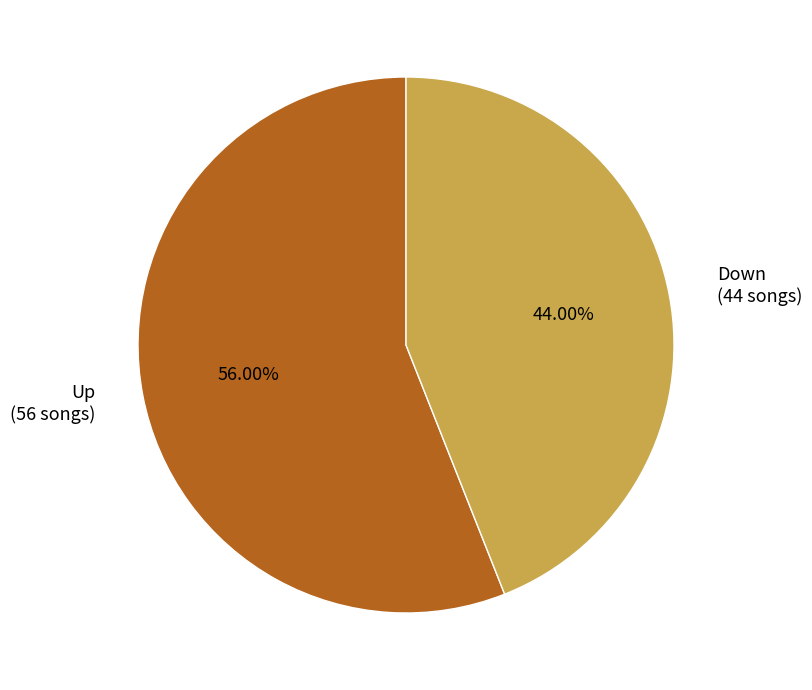

Does Up (56 songs) account for over 50% of the chart?

Yes